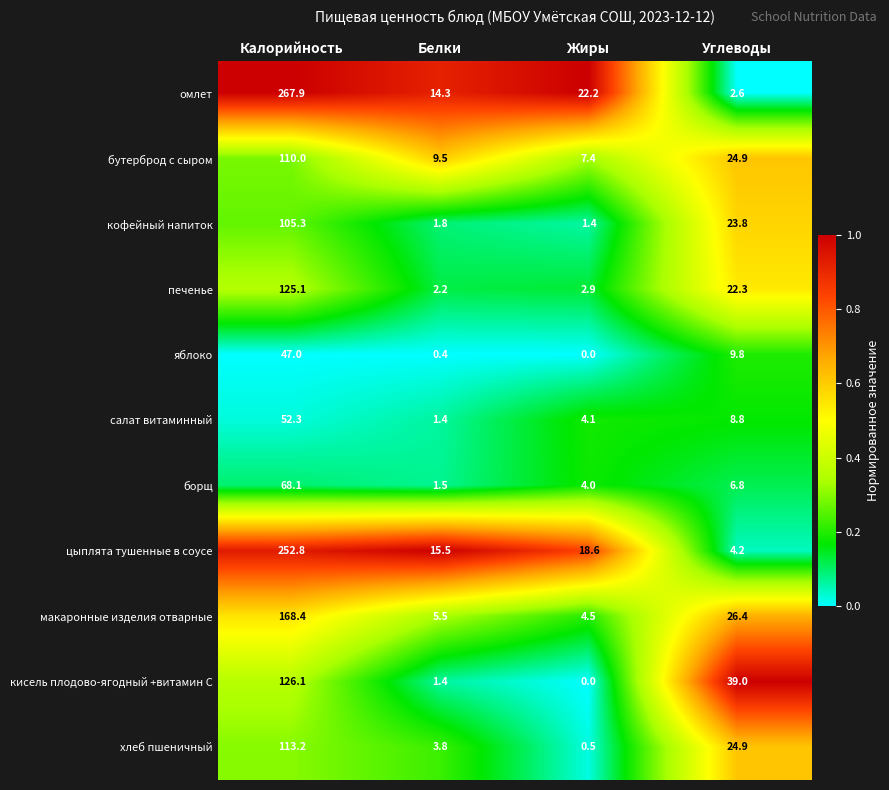

What value does the борщ series have at Жиры?

4.0